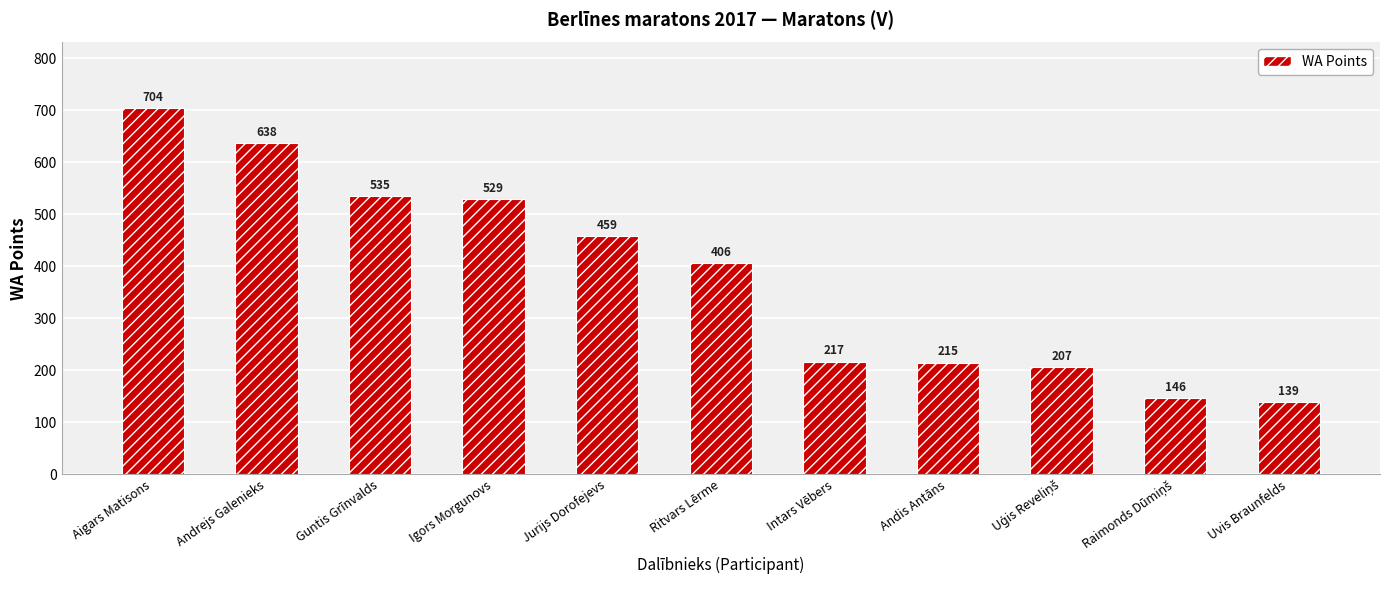

Where is the data nearest to the value 421?

Ritvars Lērme